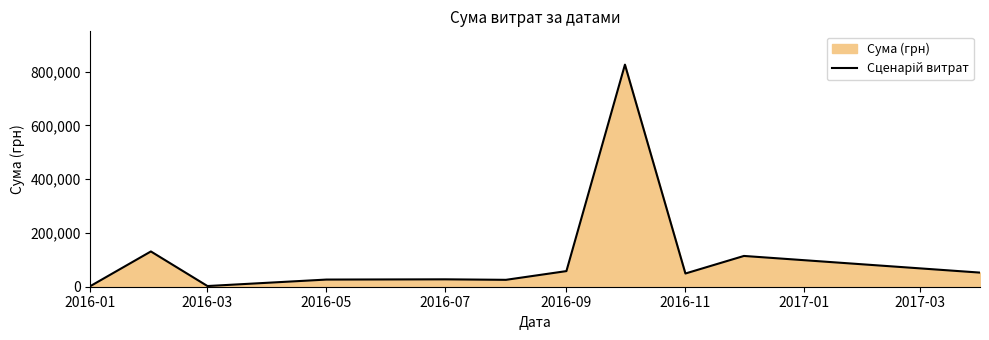

What is the difference between the maximum and minimum values?

823350.2